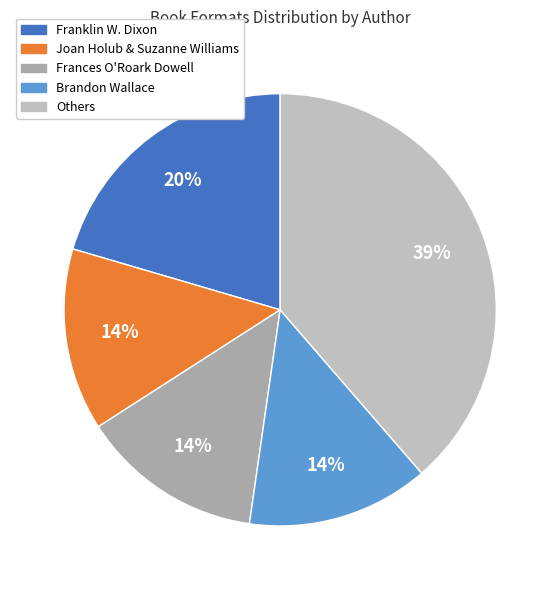

How many slices are in this pie chart?

5